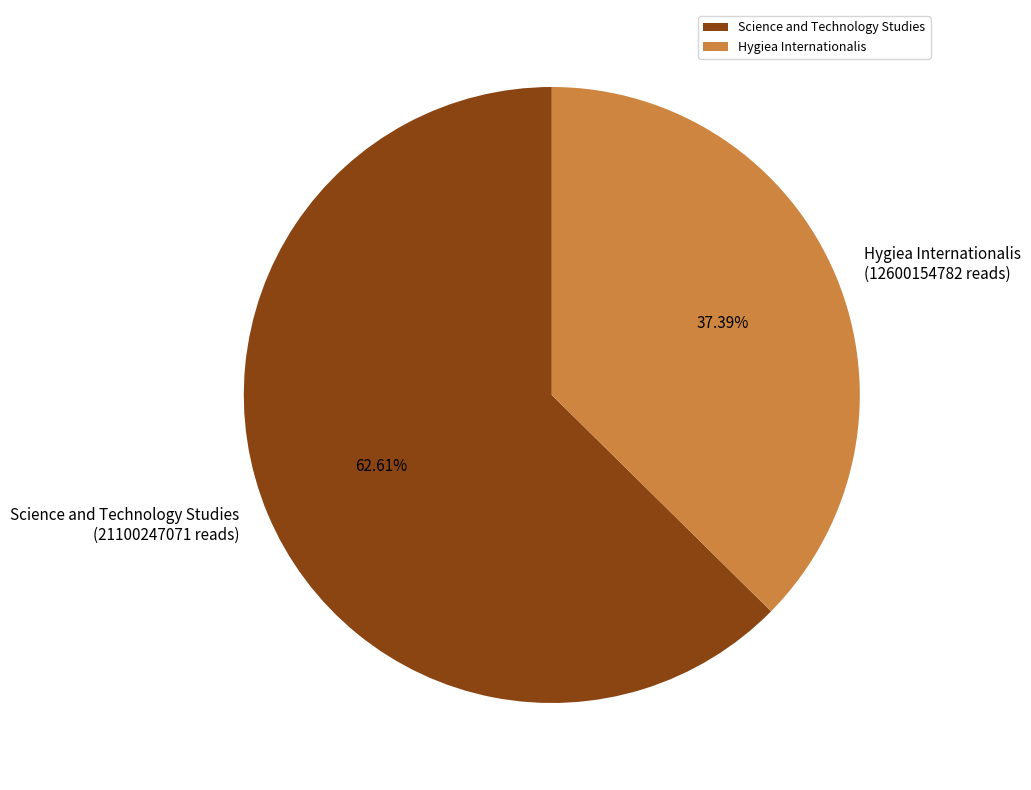

Is there any slice that represents more than half of the pie?

Yes